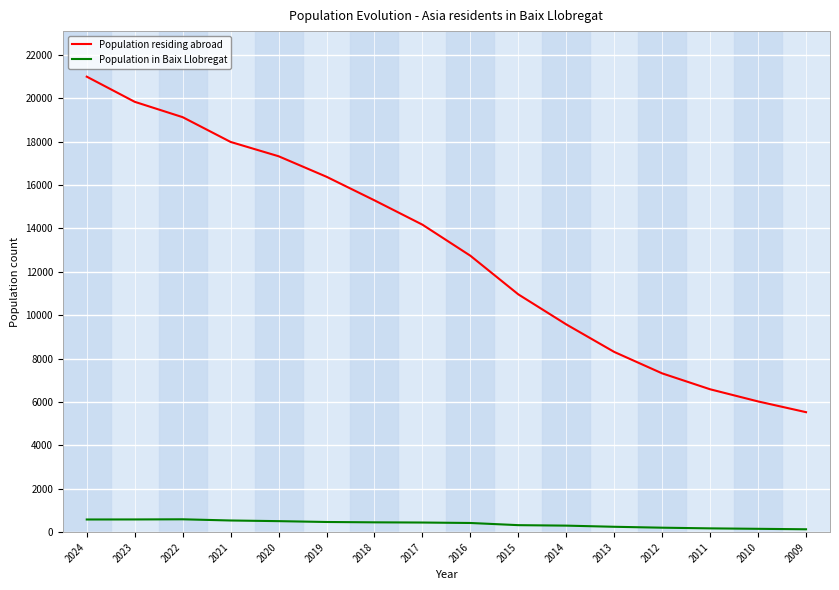

Is it true that Population in Baix Llobregat equals 324 at 2015?

True